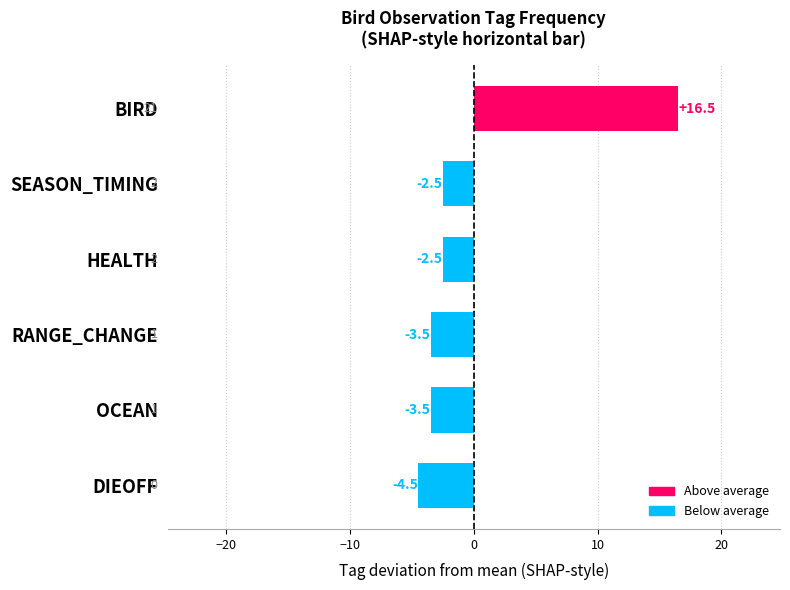

What is the change in value from BIRD to OCEAN?

-20.0